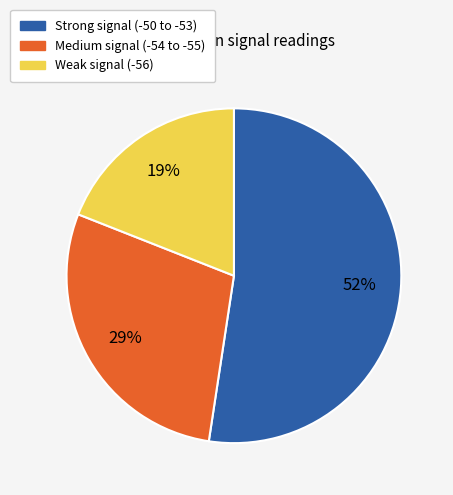

To the nearest percent, what is the difference between the largest and smallest slice percentages?

33%